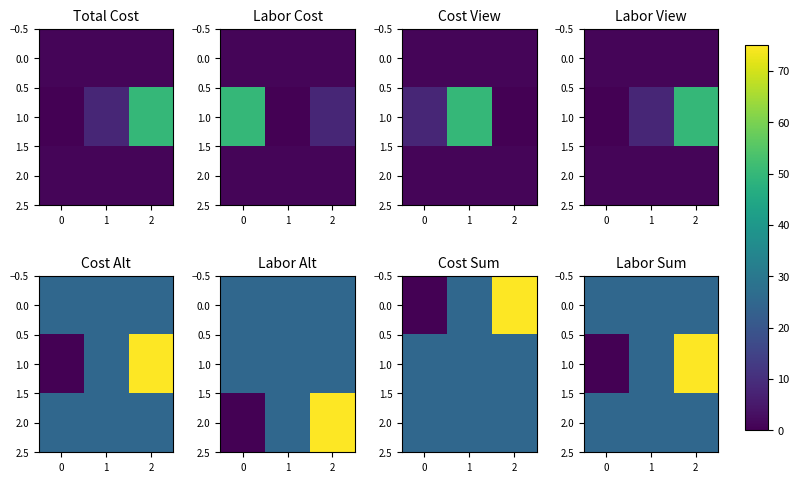

Is the value of 2.0 at 2 greater than the value of 0.0 at 0?

No